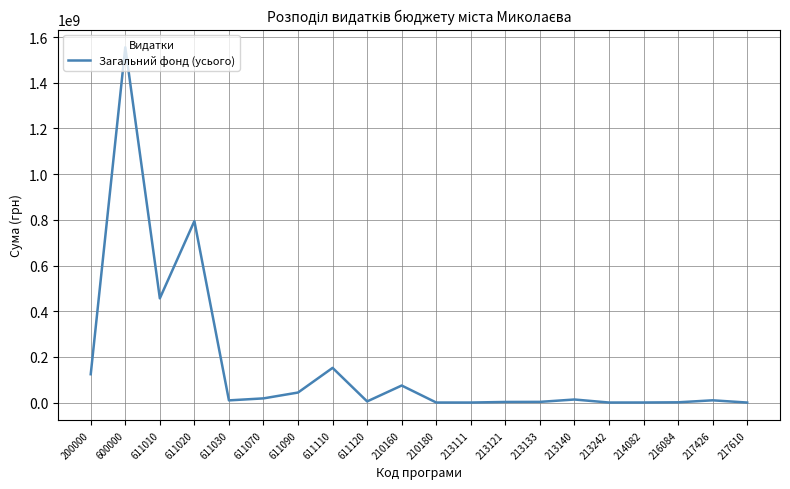

What is the sum of the values at 611110 and 213111?

152246447